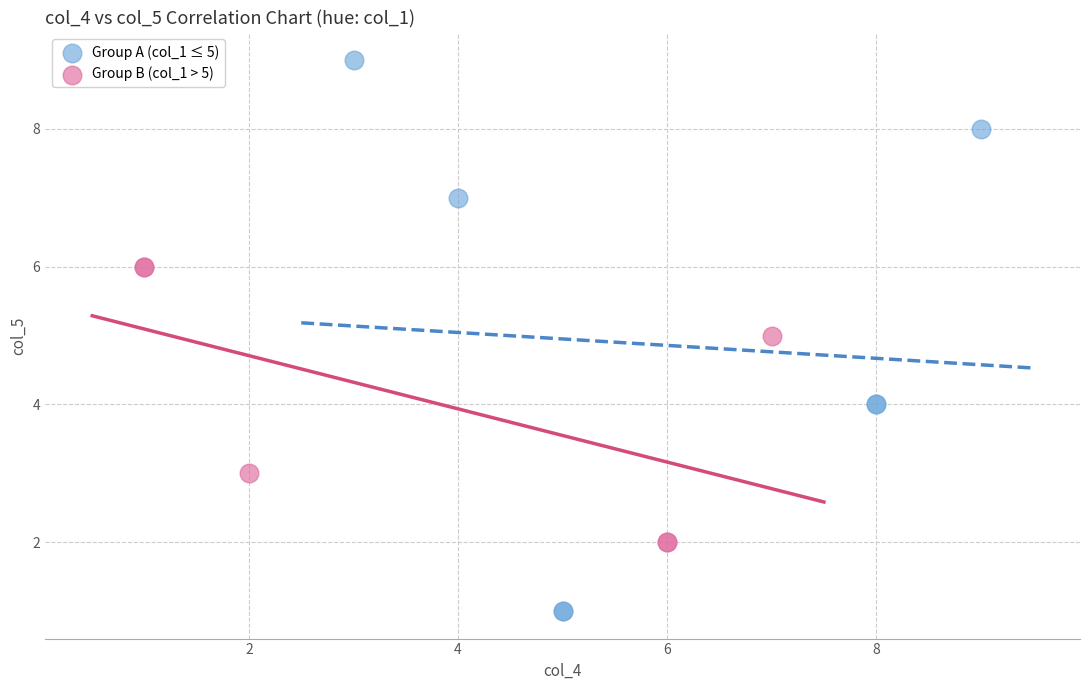

Which series contains the lowest Y value?

Group A (col_1 ≤ 5)